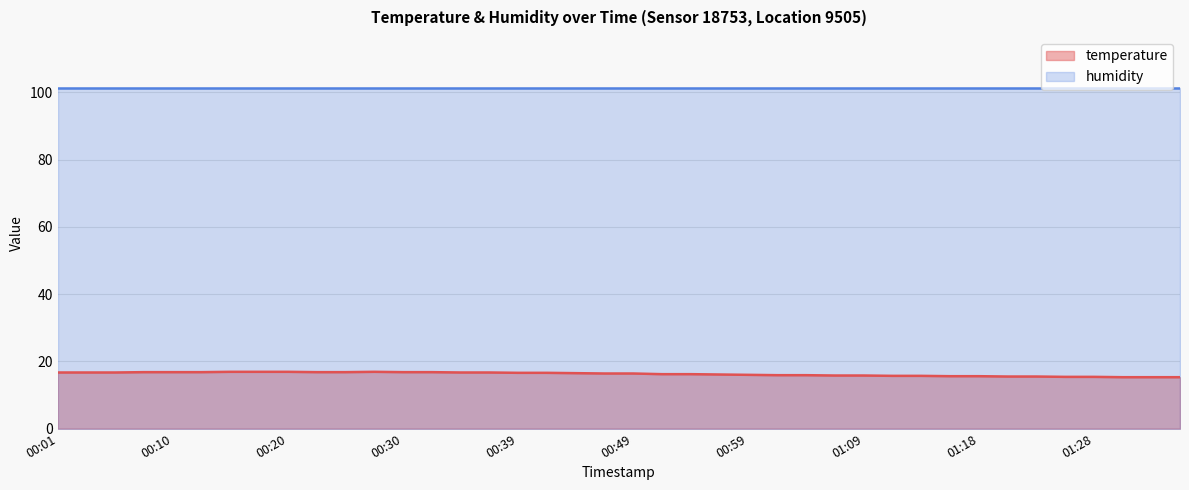

List the labels in order of value, smallest first.

01:30, 01:33, 01:35, 01:26, 01:28, 01:21, 01:23, 01:16, 01:18, 01:11, 01:13, 01:06, 01:09, 01:01, 01:04, 00:59, 00:56, 00:52, 00:54, 00:47, 00:49, 00:44, 00:39, 00:42, 00:01, 00:03, 00:05, 00:35, 00:37, 00:08, 00:10, 00:13, 00:22, 00:25, 00:30, 00:32, 00:15, 00:18, 00:20, 00:27